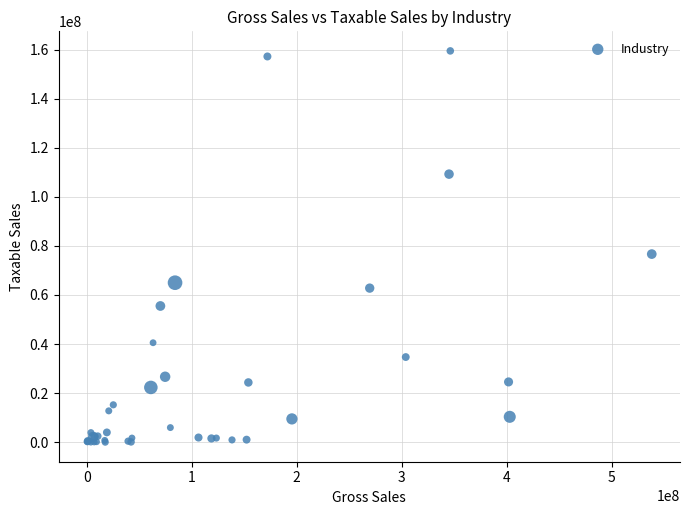

What Y value in the scatter plot is closest to 79755803?

76674674